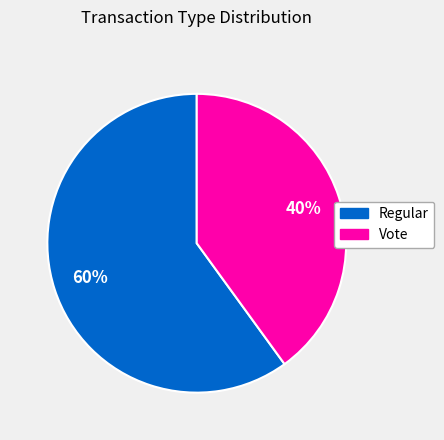

Is it true that Vote is 40% of the pie?

True